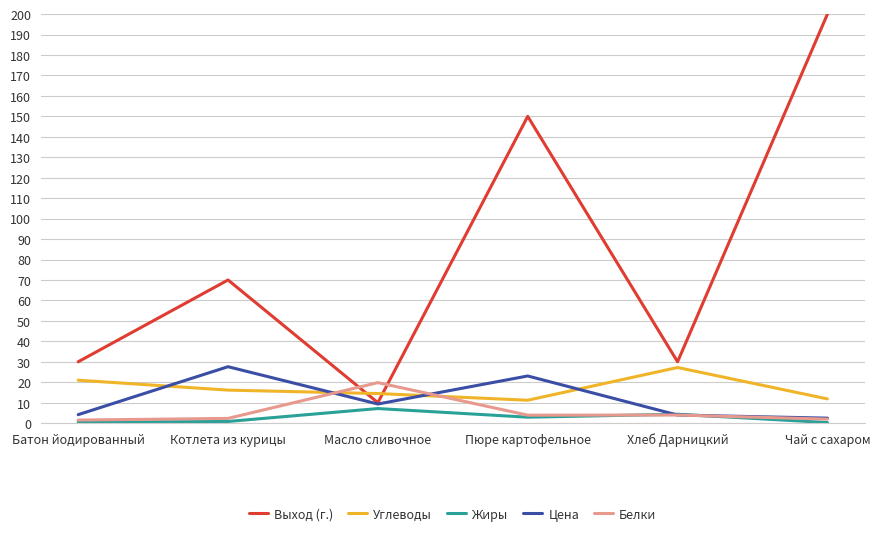

At which label is Выход (г.) closest to 105?

Котлета из курицы